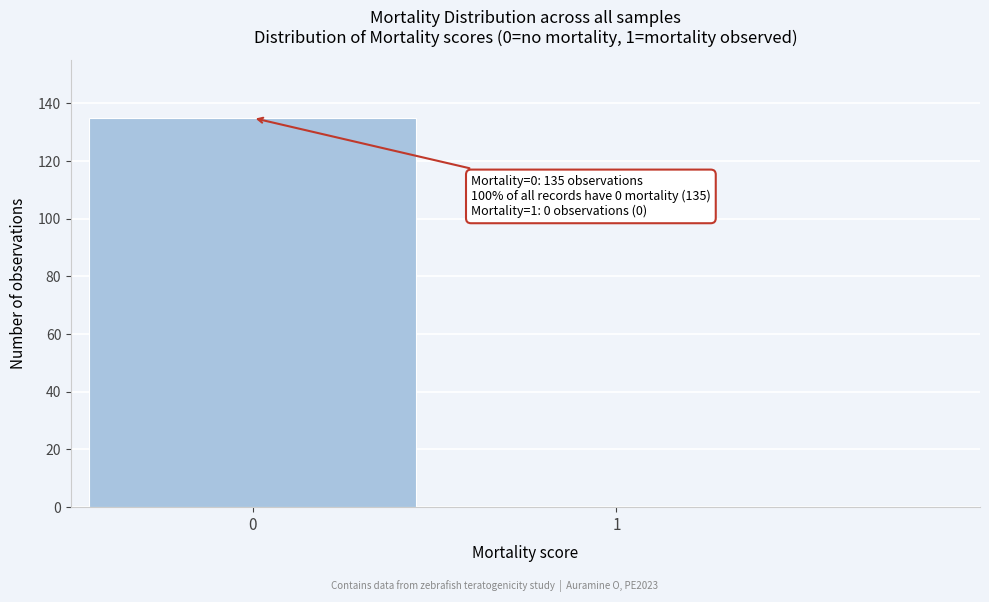

Reading right to left, what are all the values shown in this chart?

1=0	0=135